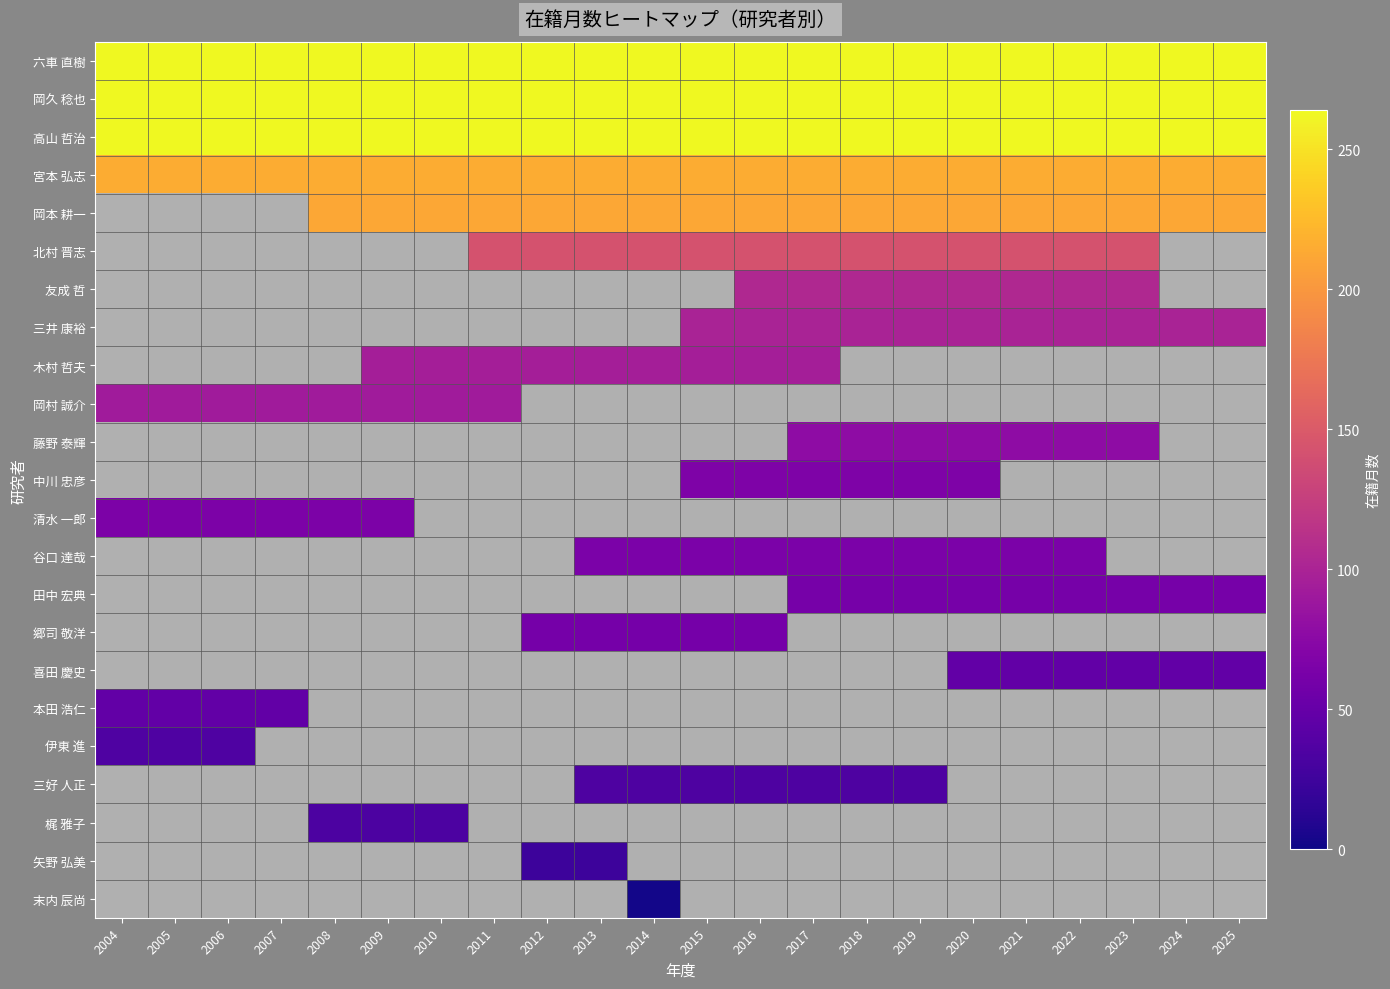

True or false: 岡本 耕一 has a value of 212.0 at 2019.

True